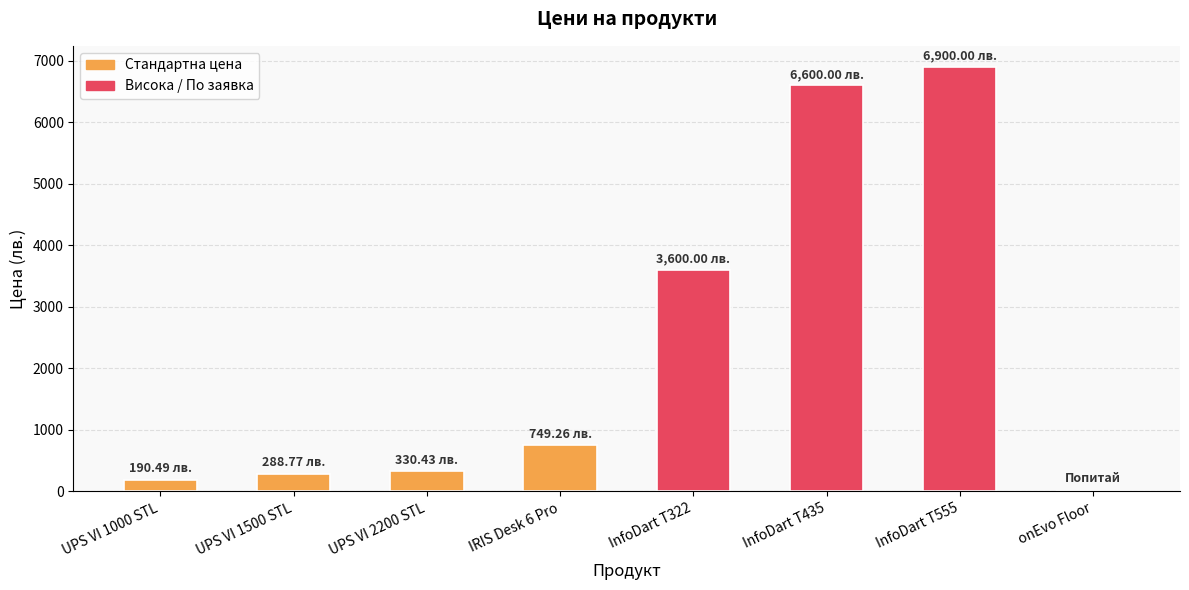

How many values exceed 749?

4